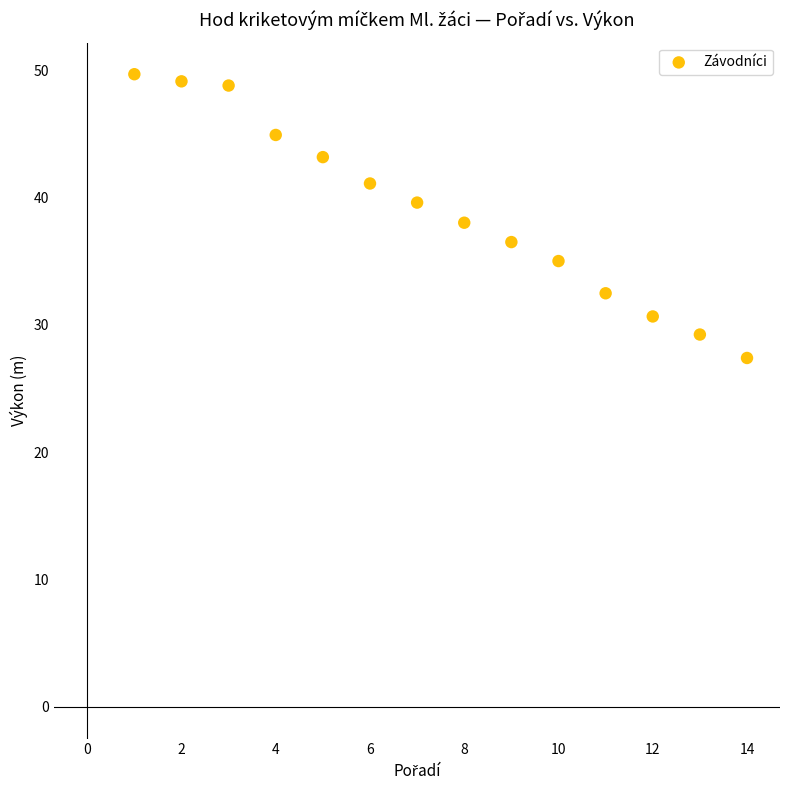

What is the range of Y values (max minus min)?

22.3